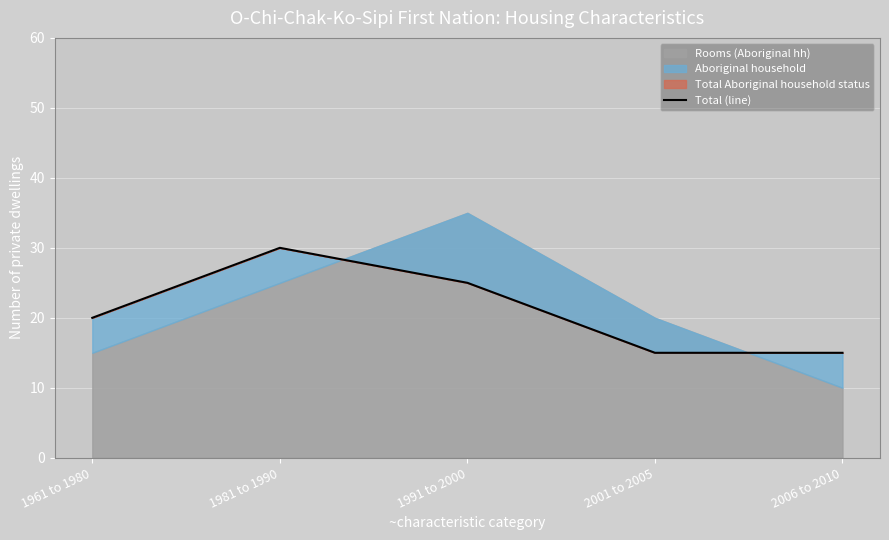

The value at 1991 to 2000 is 25. True or false?

True